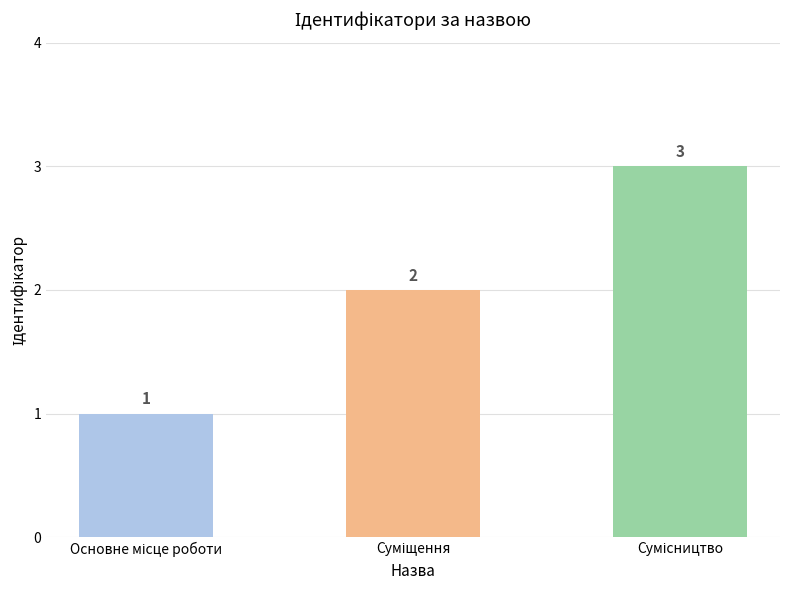

Count the values in the range 1 to 3.

3